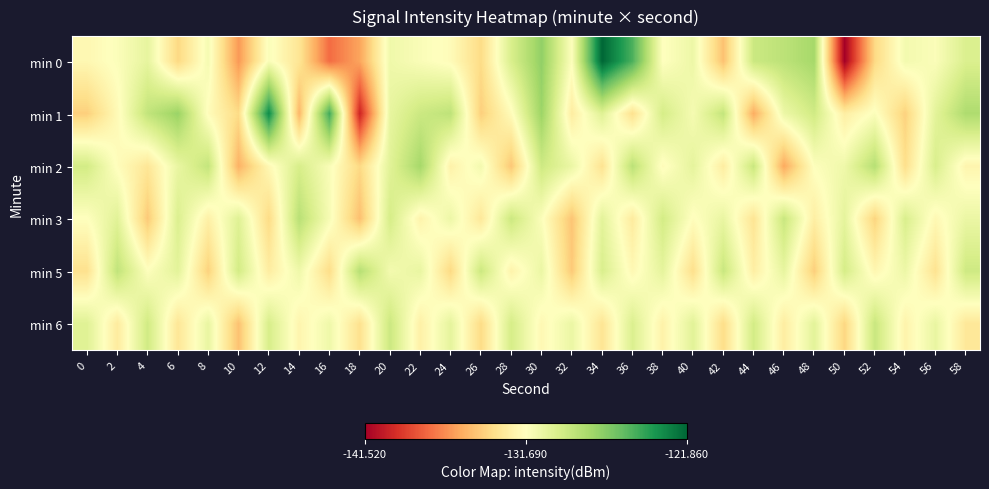

Between 12 and 46, which series saw the biggest shift?

min 1